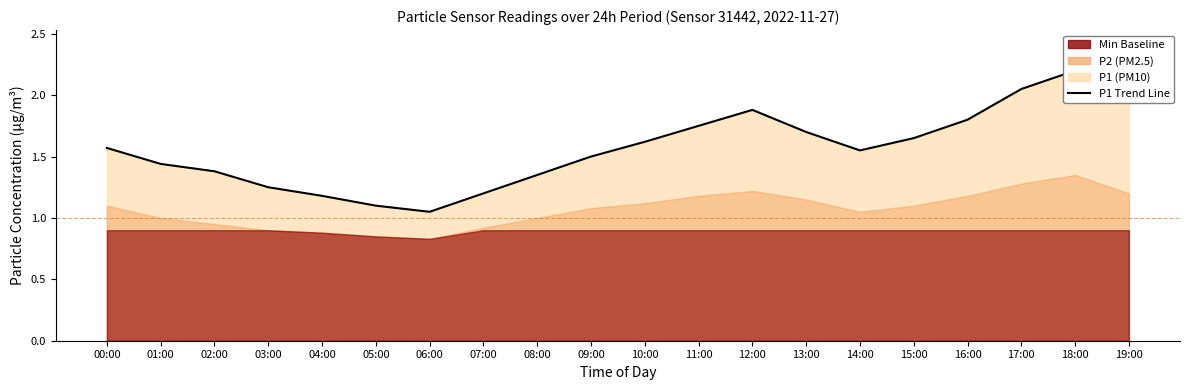

How many interior local valleys (lower than both neighbors) does the data have?

2